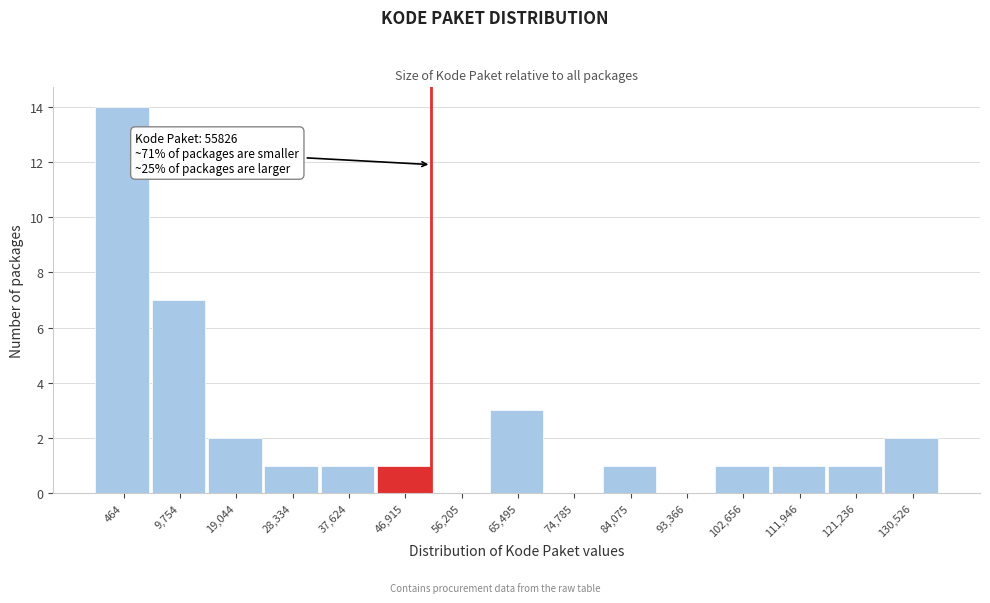

Reading right to left, what are all the values shown in this chart?

130,526=2	121,236=1	111,946=1	102,656=1	93,366=0	84,075=1	74,785=0	65,495=3	56,205=0	46,915=1	37,624=1	28,334=1	19,044=2	9,754=7	464=14